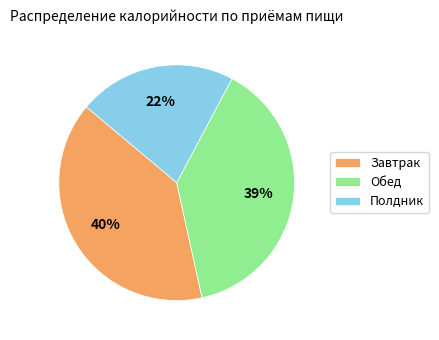

Does any single category account for the majority?

No